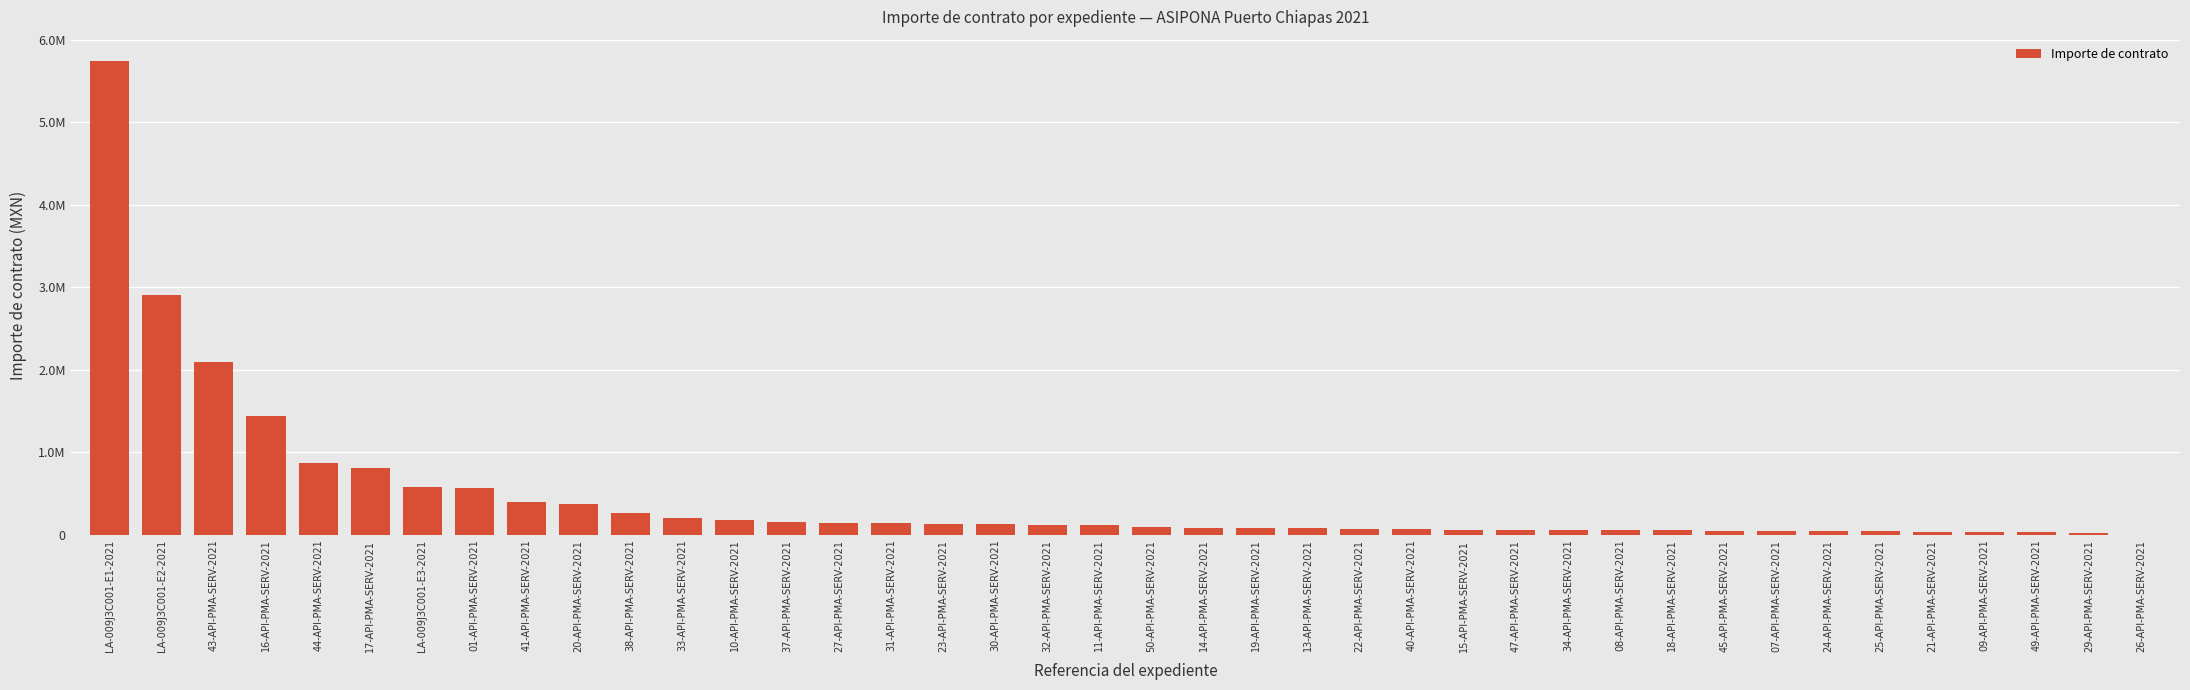

What is the change in value from 30-API-PMA-SERV-2021 to 25-API-PMA-SERV-2021?

-91578.6